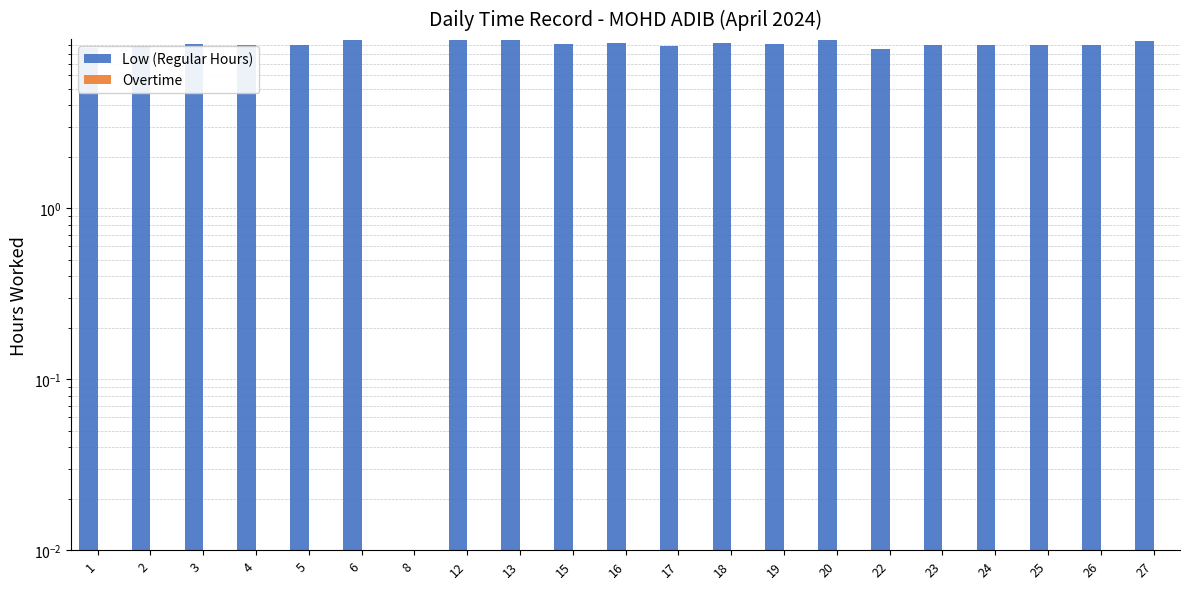

How many series are shown in this chart?

2